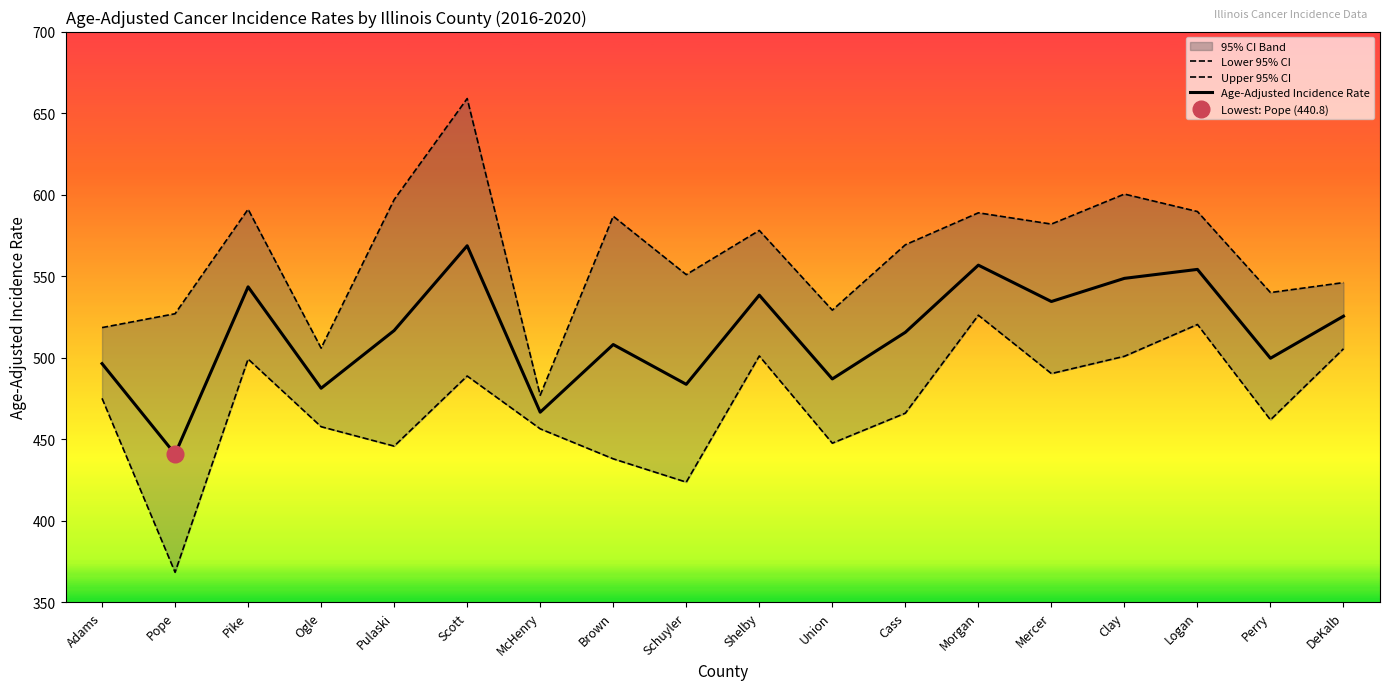

Does the chart display data point markers on the line(s)?

No